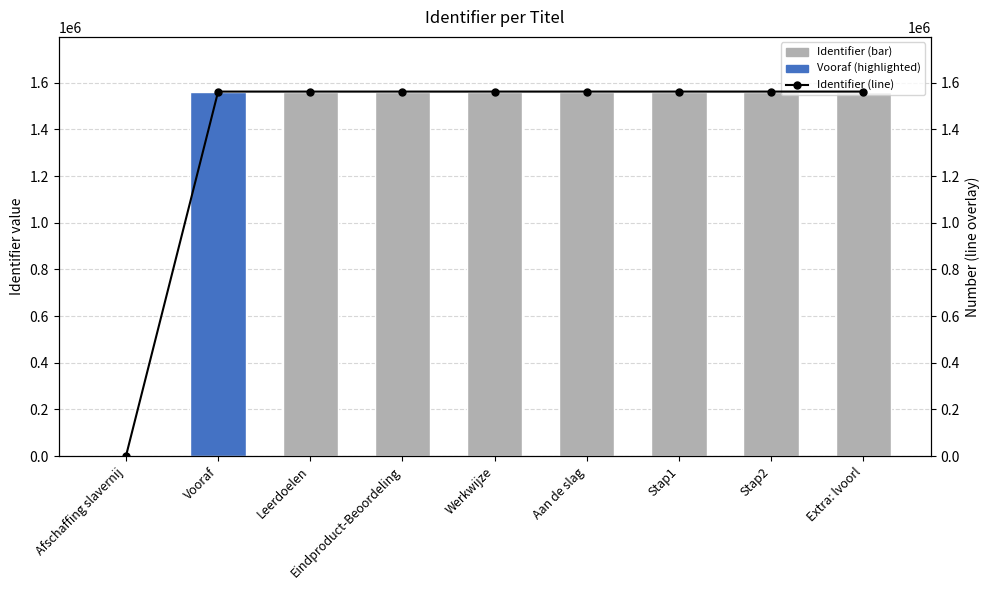

What is the maximum value for Identifier (line)?

1562083